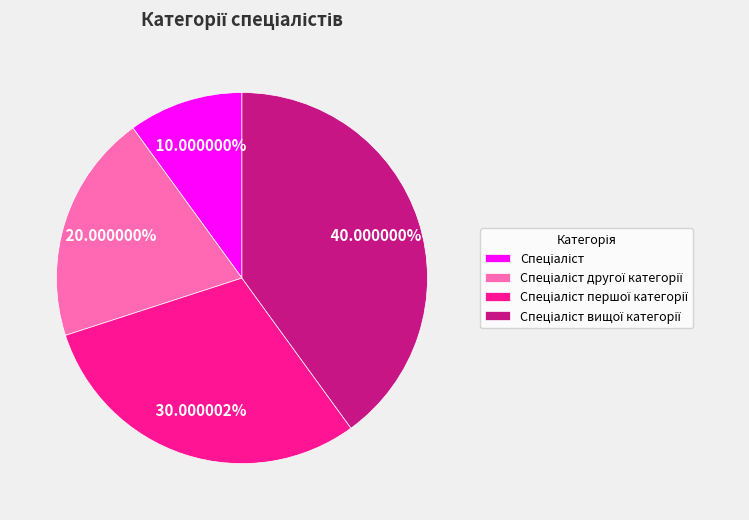

How many slices are in this pie chart?

4